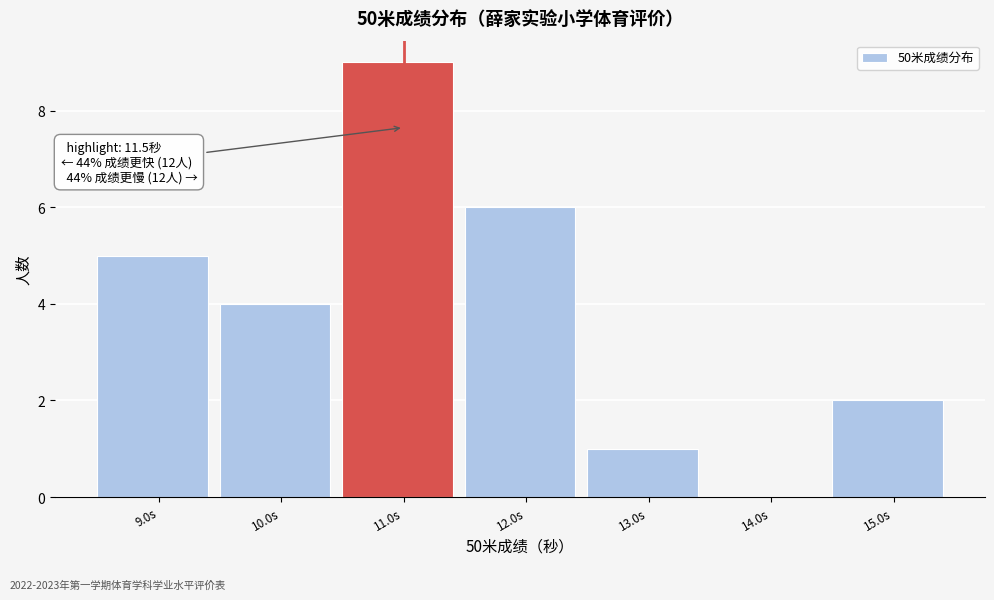

Reading left to right, list all the values displayed in this chart.

9.0s=5	10.0s=4	11.0s=9	12.0s=6	13.0s=1	14.0s=0	15.0s=2